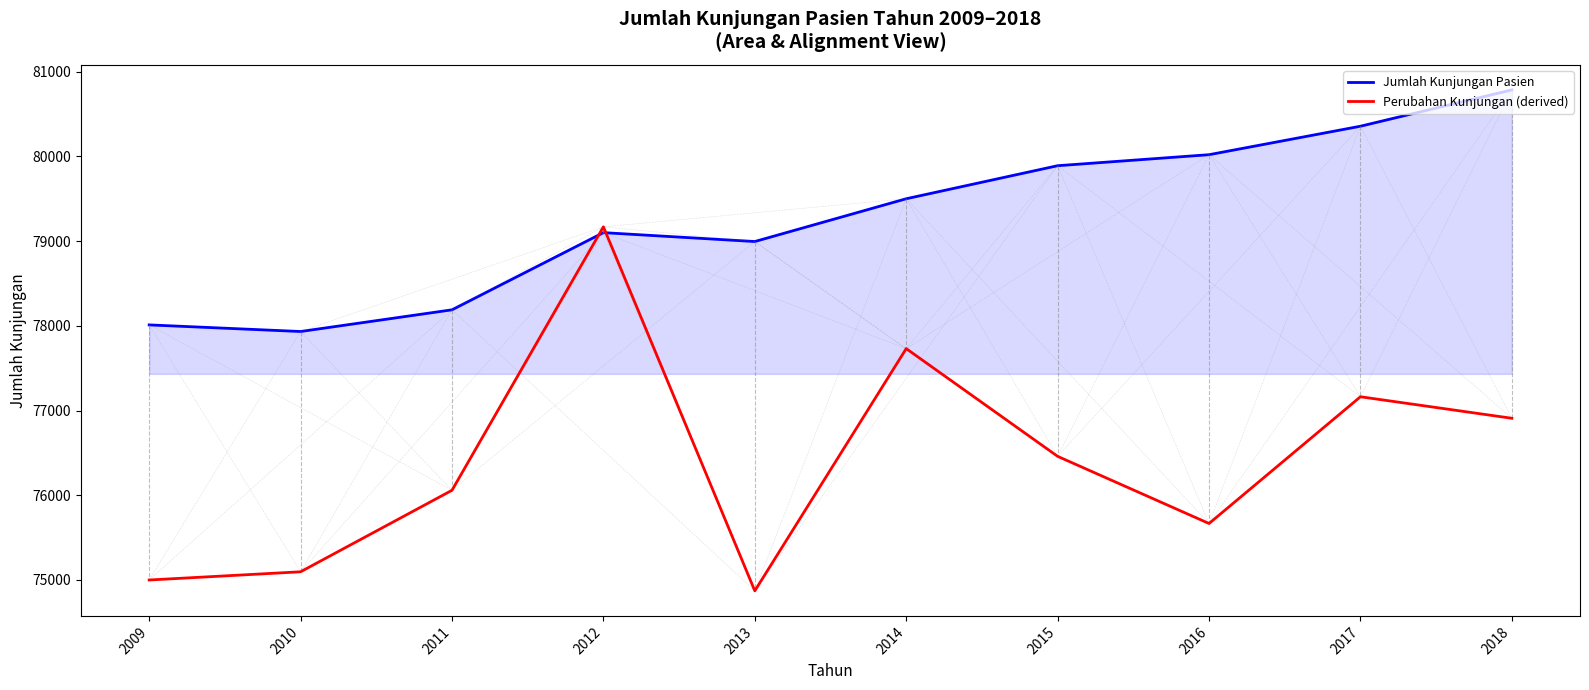

In Perubahan Kunjungan (derived), how many points are lower than both neighbors (excluding endpoints)?

2